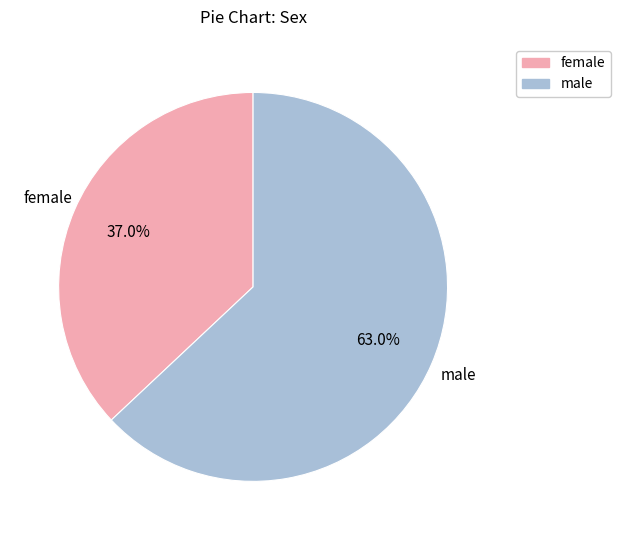

How many segments does this pie chart have?

2